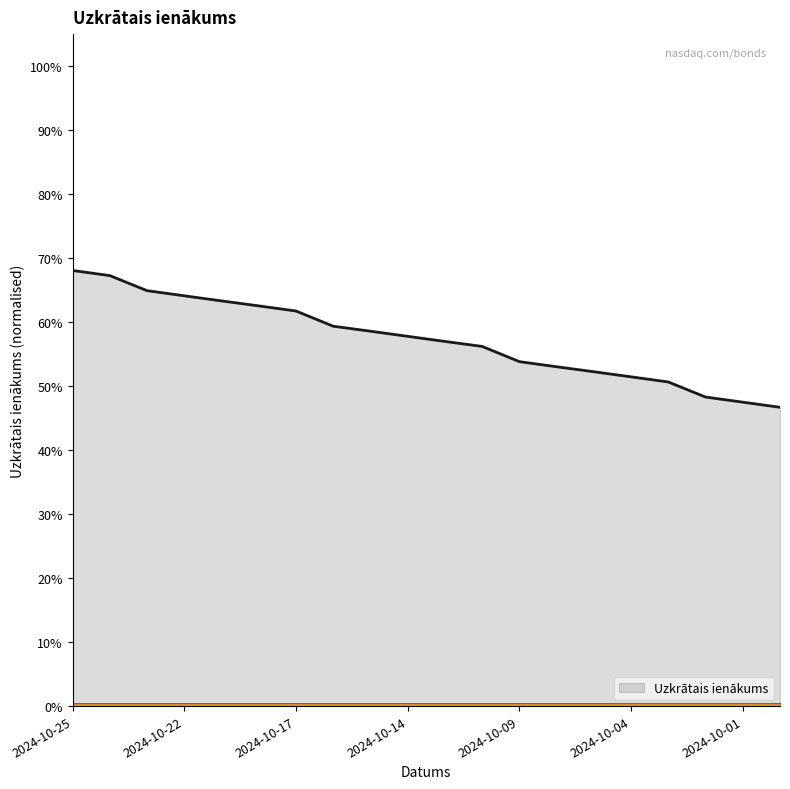

What is the greatest value displayed?

68.1